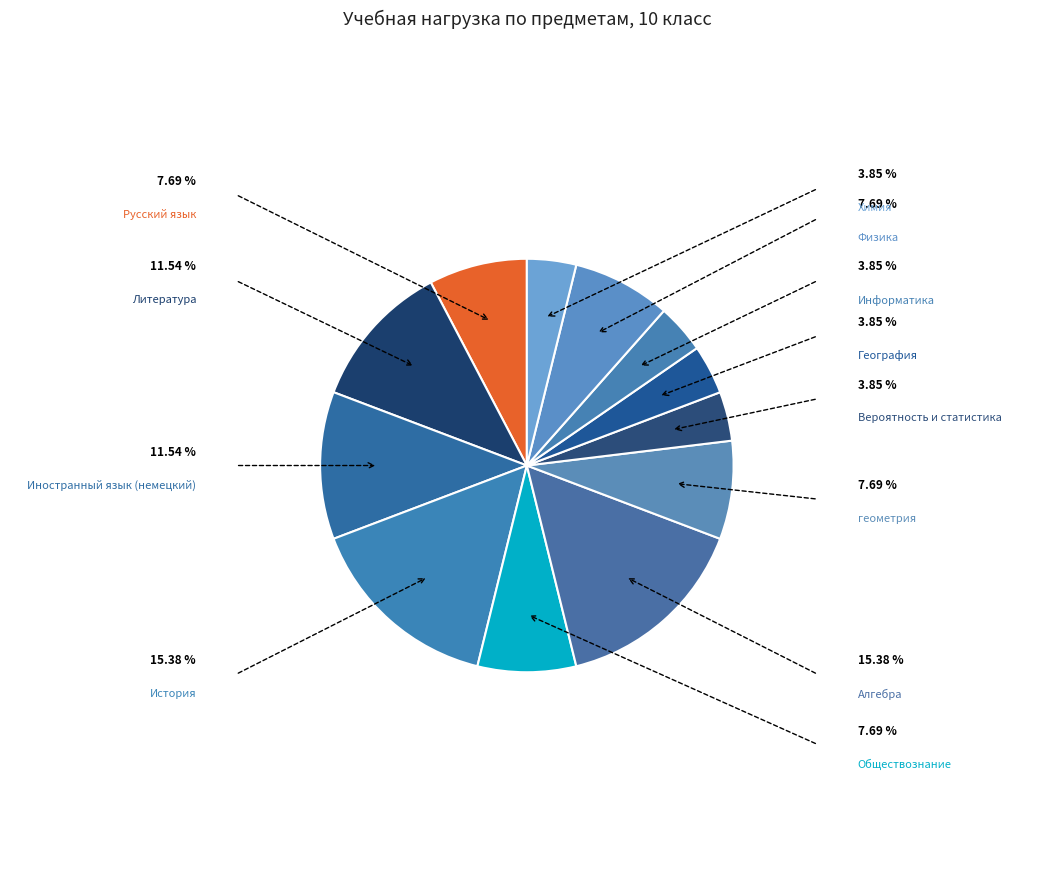

To the nearest percent, what portion does Алгебра represent?

15%